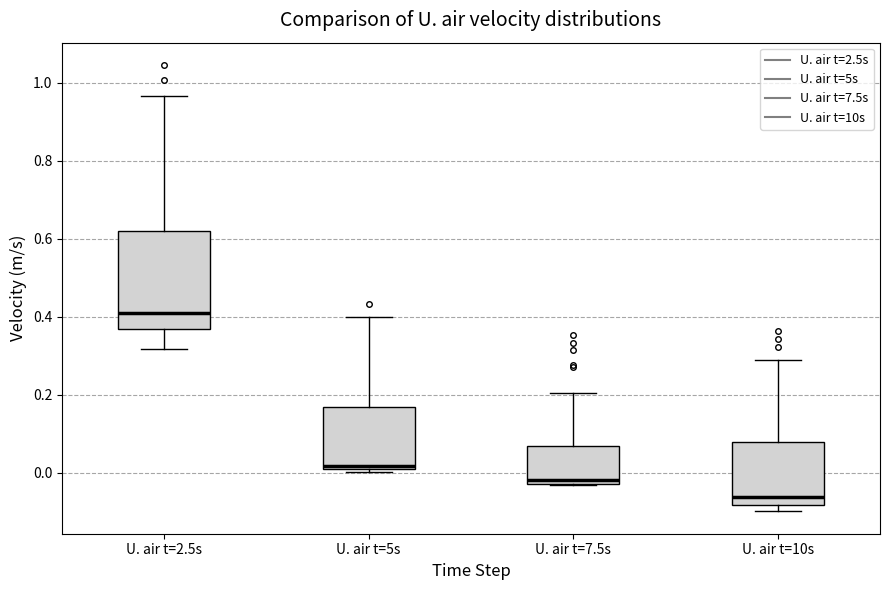

Reading left to right, transcribe this box plot: for each box, give where its median line is, the range the box spans, and where its two whiskers end, as read against the y-axis. The values are not printed on the chart, so give them approximately, as read against the axis.

U. air t=2.5s: median 0.40, box 0.36 to 0.62, whiskers 0.32 to 0.96
U. air t=5s: median 0.02, box 0.00 to 0.16, whiskers 0.00 (just below the box's lower edge) to 0.40
U. air t=7.5s: median -0.02 (just above the box's lower edge), box -0.02 to 0.06, whiskers -0.04 to 0.20
U. air t=10s: median -0.06, box -0.08 to 0.08, whiskers -0.10 to 0.28